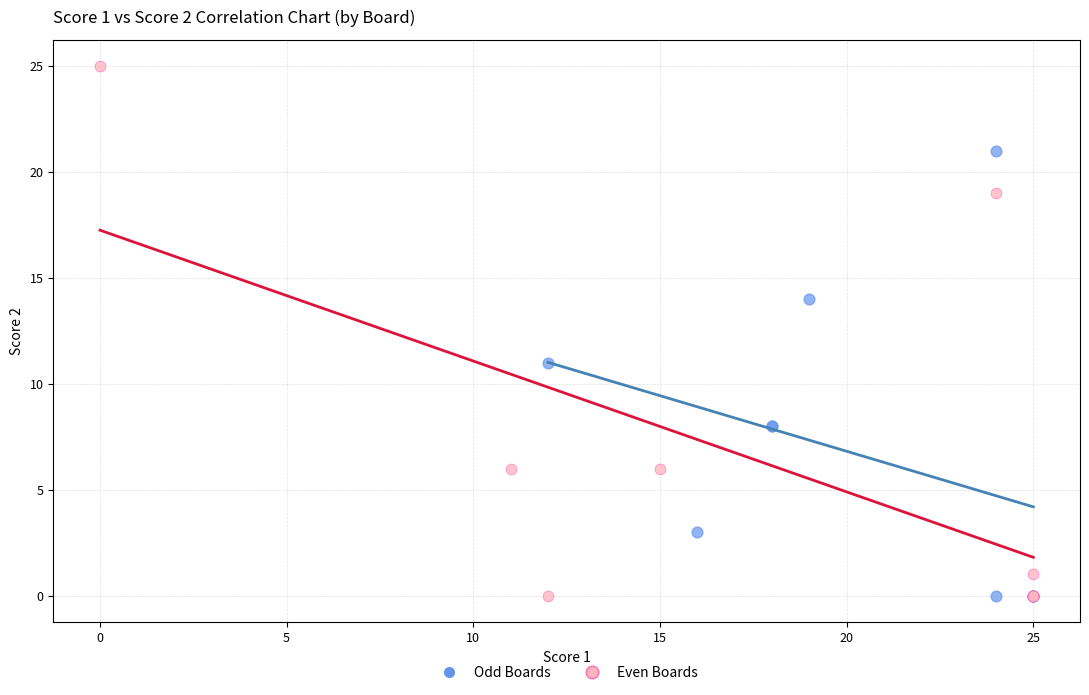

Which series has the widest spread of Y values?

Even Boards